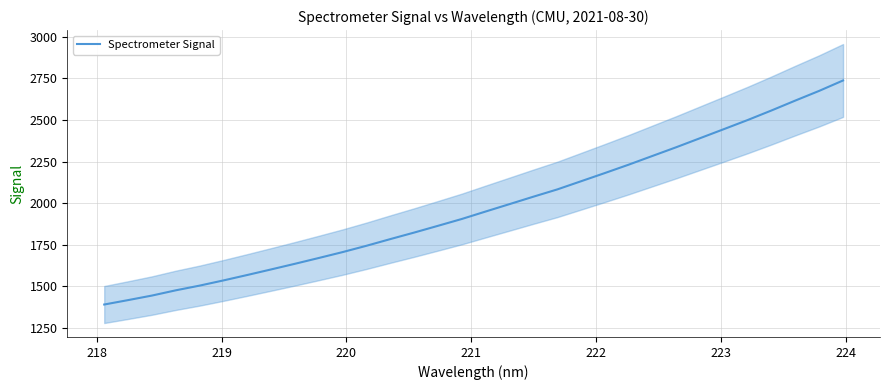

What is the lowest value of the Spectrometer Signal series?

1390.7